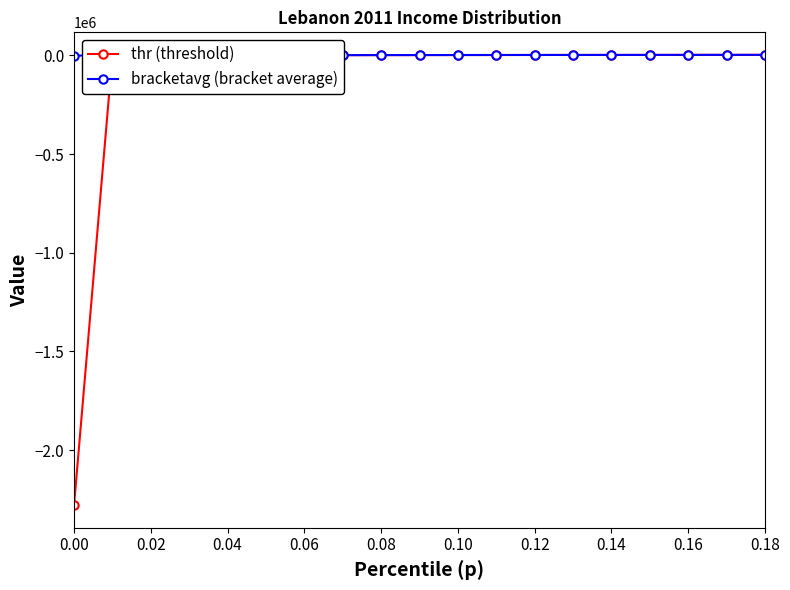

Which series has the largest total across all categories?

bracketavg (bracket average)